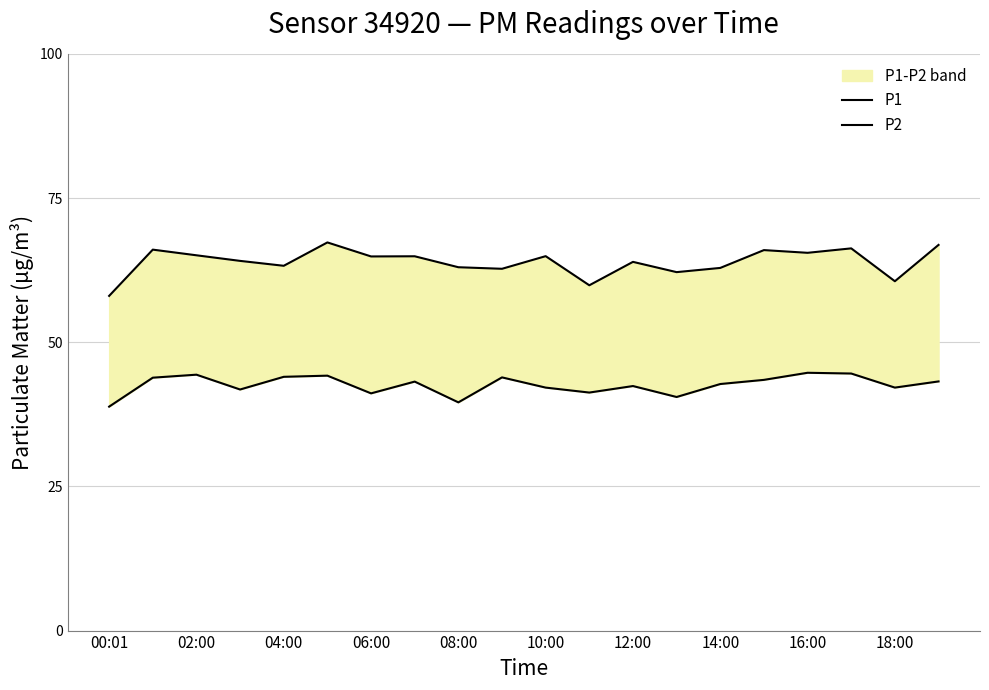

Is the value of P2 at 06:00 greater than the value of P1 at 02:00?

No